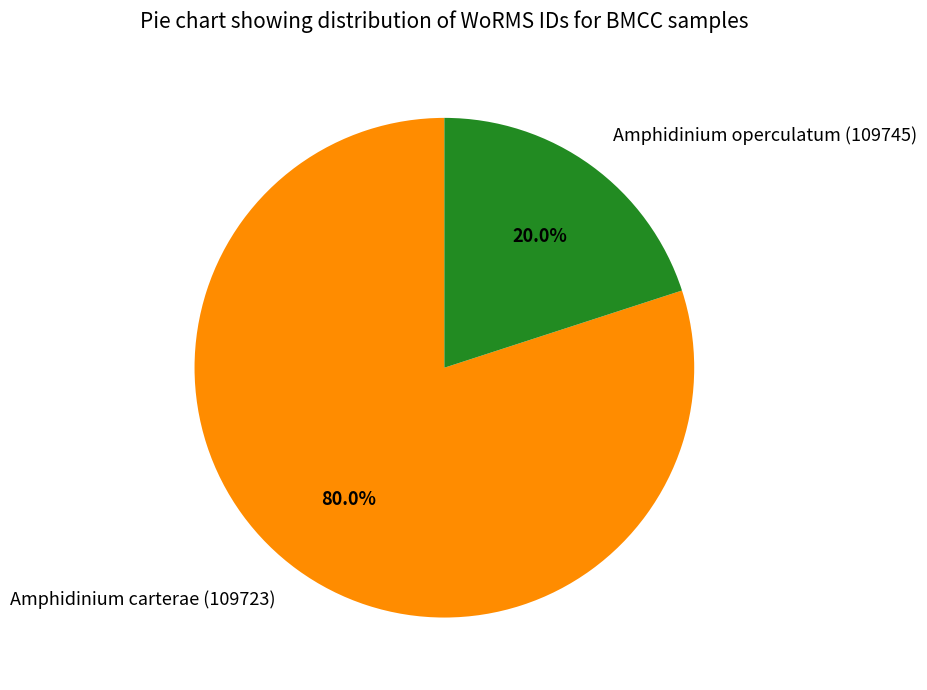

What is the largest slice in the pie chart?

Amphidinium carterae (109723)